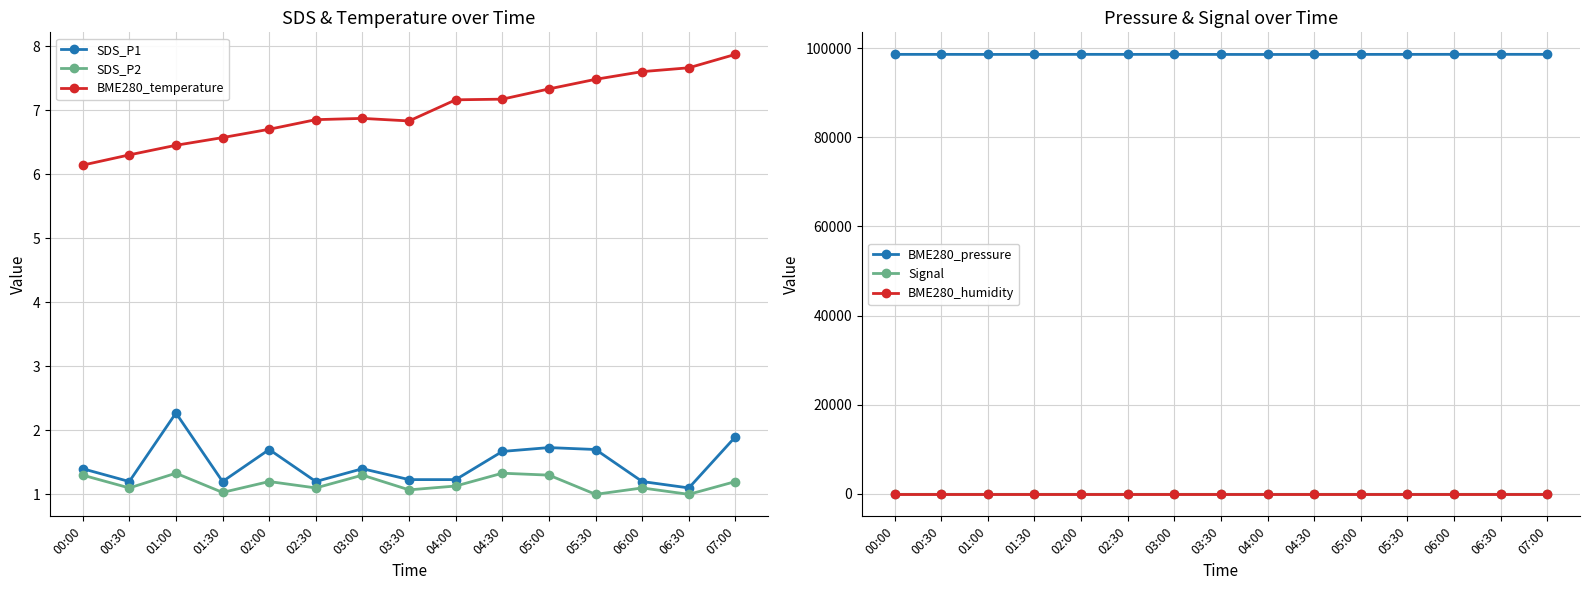

Is it true that Signal equals -20.9 at 06:30?

False